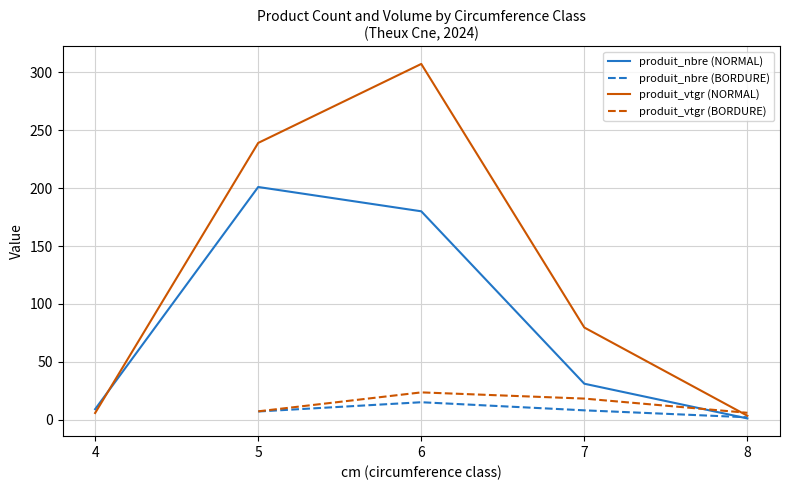

Rank the series at 4 from highest to lowest value.

produit_nbre, produit_vtgr